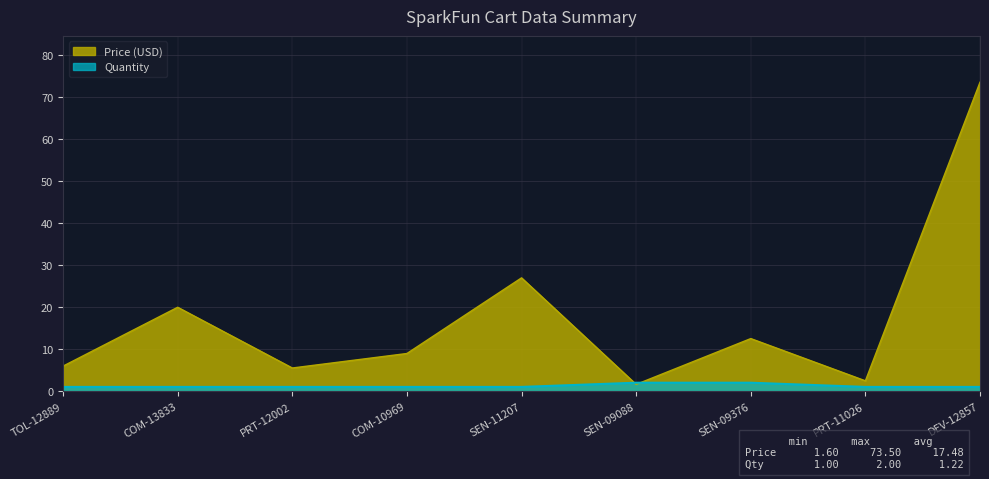

What is the label of the 6th point from the right?

COM-10969